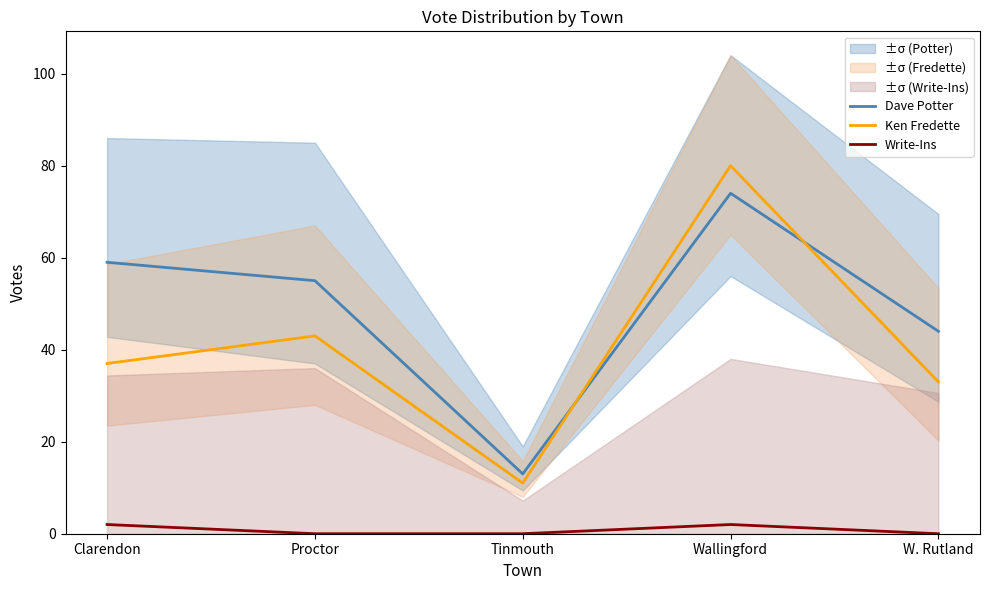

What is the total value across all series at W. Rutland?

77